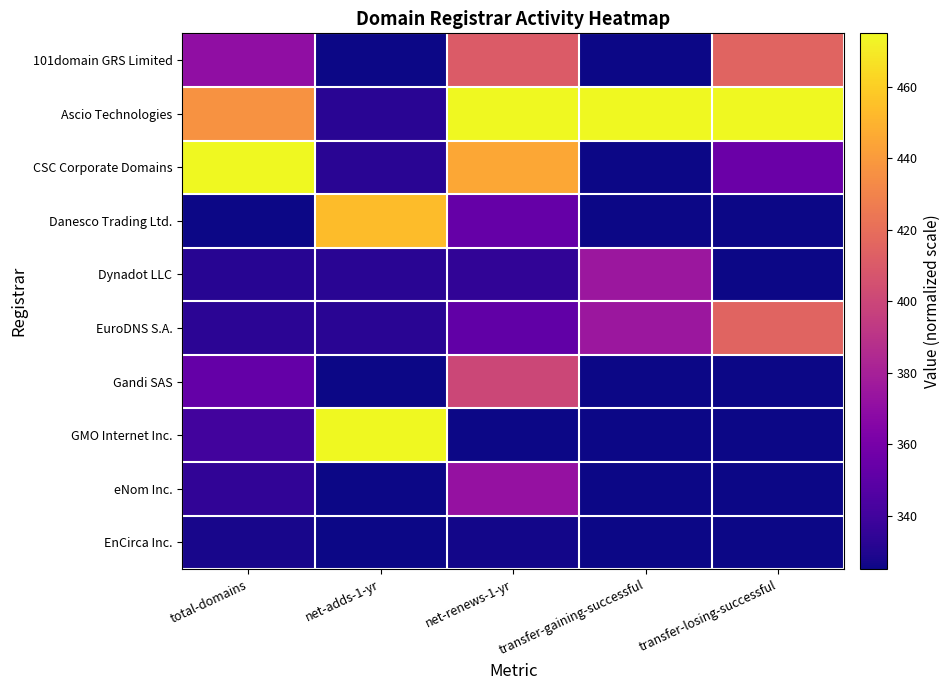

Which series has the largest total across all categories?

Ascio Technologies